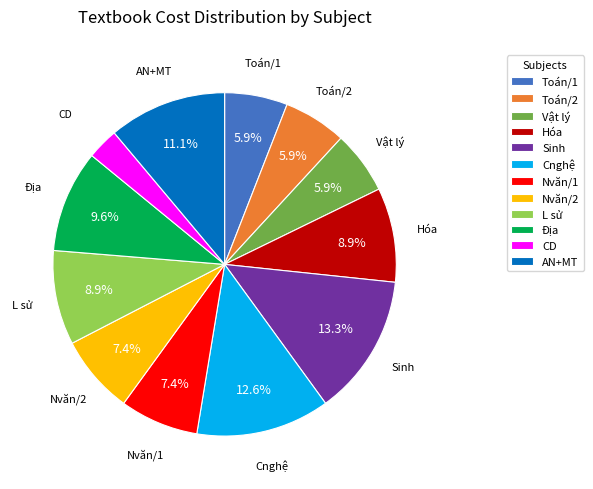

Between Địa and Sinh, which is larger?

Sinh